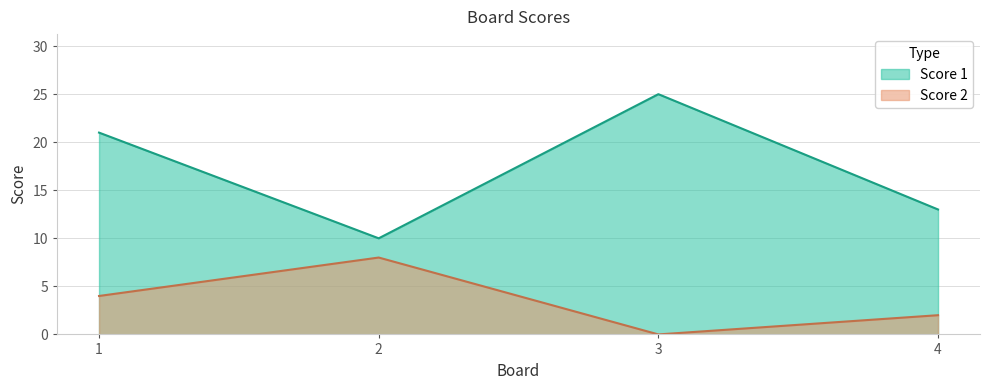

Rank the series by their maximum value, from highest to lowest.

Score 1, Score 2